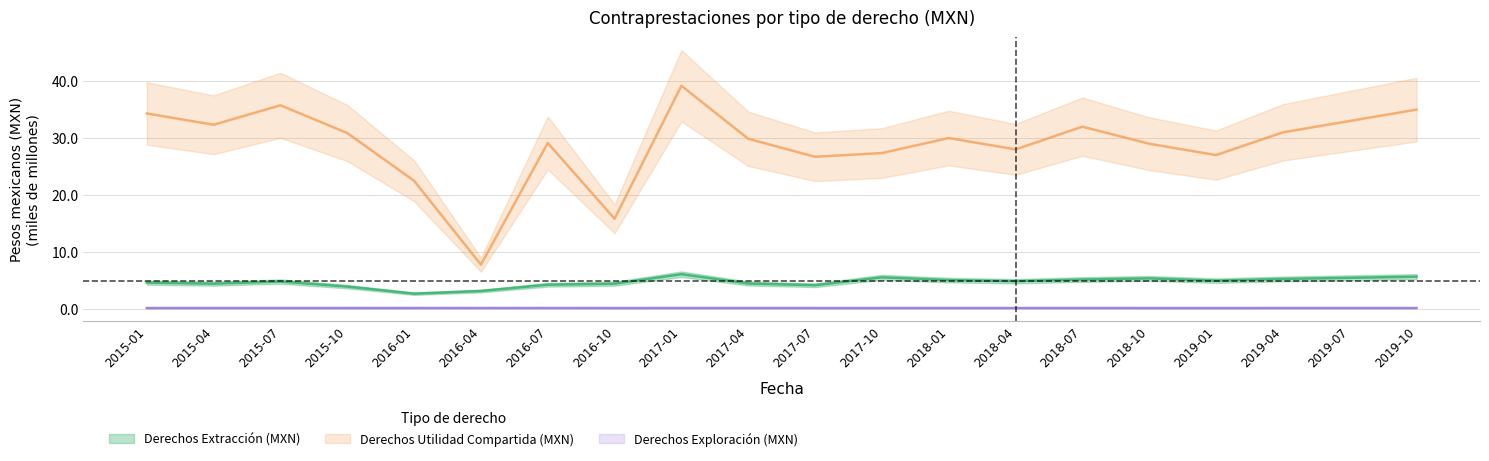

Read the Derechos Exploración (MXN) value at 2017-07.

0.1